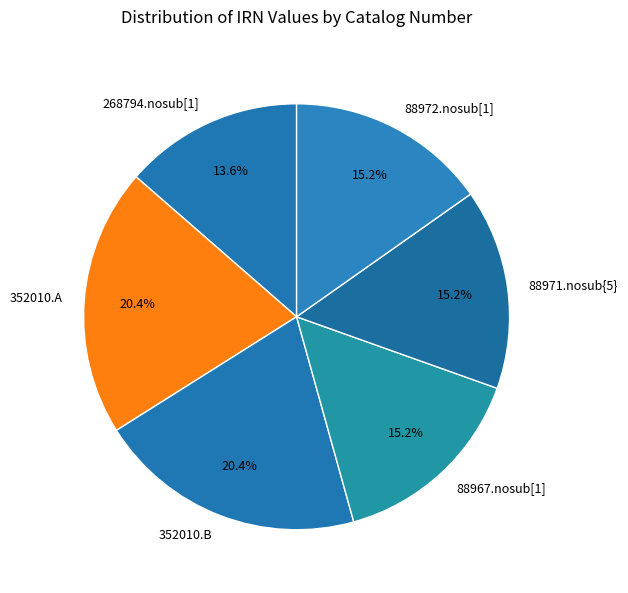

How many segments does this pie chart have?

6